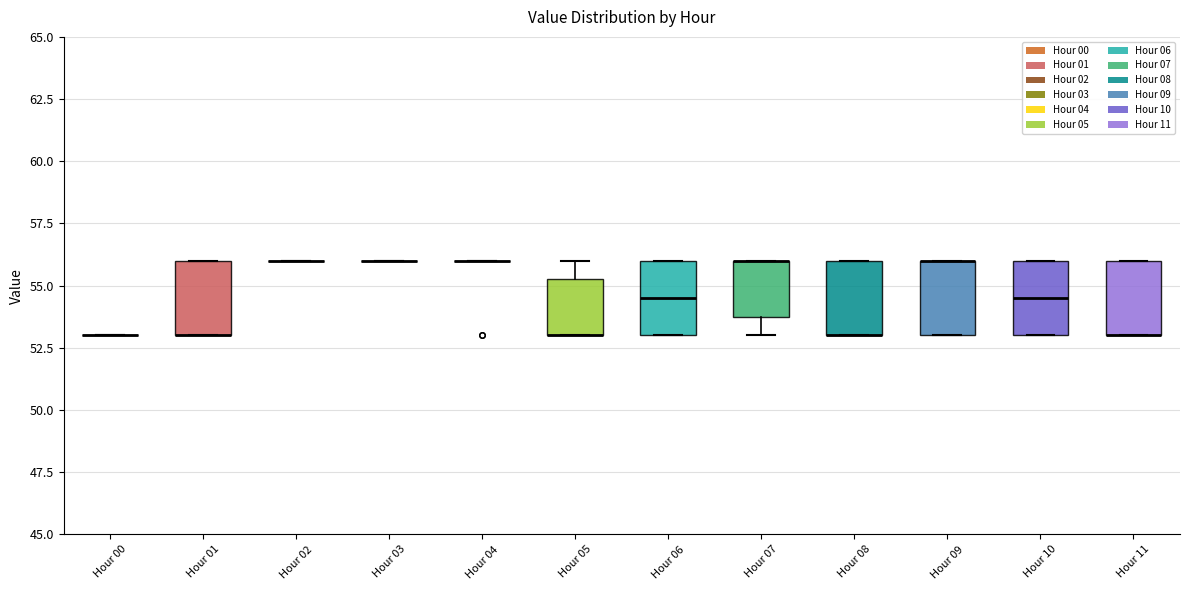

Where is the upper edge of the box for Hour 10 on the y-axis? The values are not printed on the chart, so give them approximately, as read against the axis.

56.0